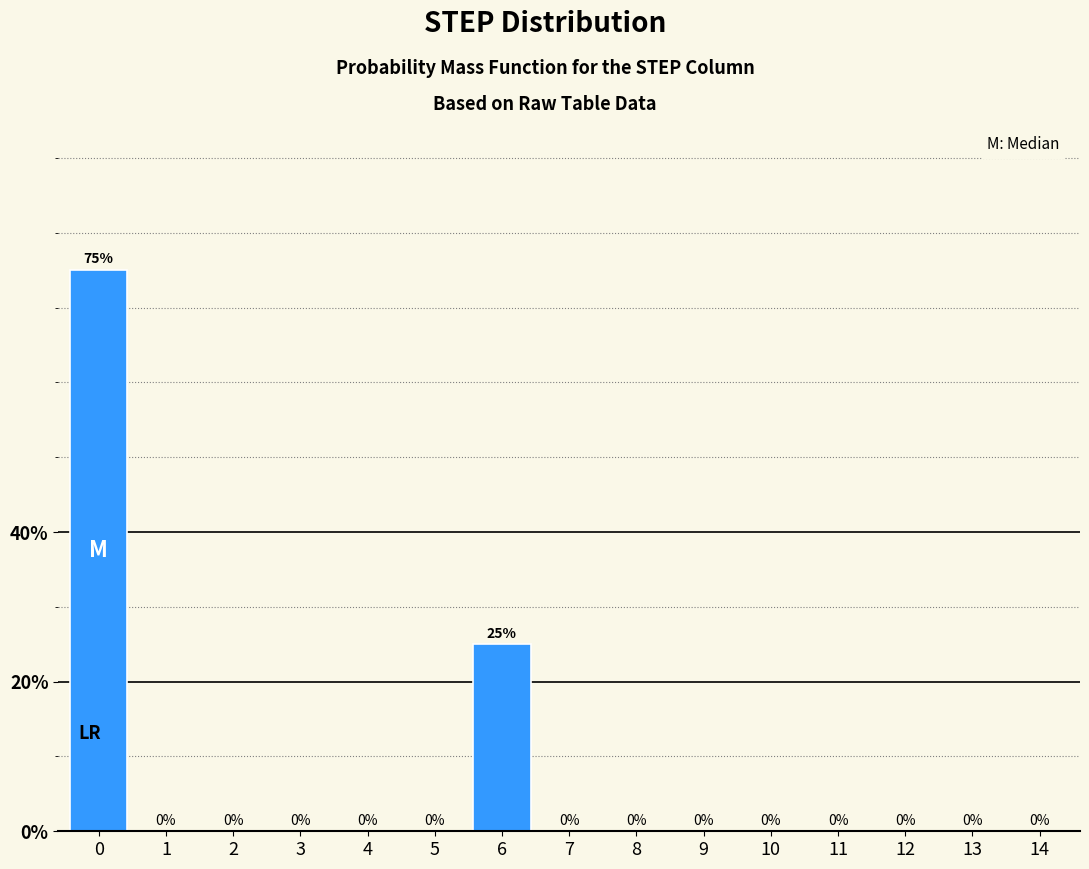

Reading right to left, transcribe all the data shown in this chart.

14=0	13=0	12=0	11=0	10=0	9=0	8=0	7=0	6=25	5=0	4=0	3=0	2=0	1=0	0=75